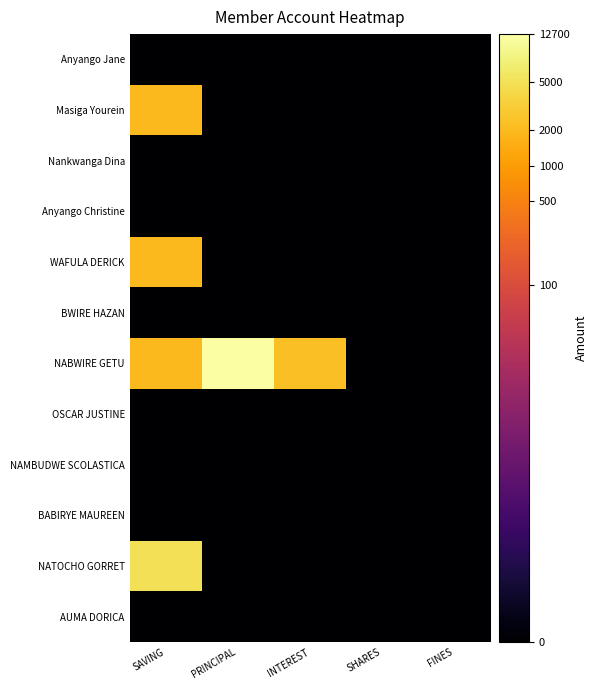

Count the number of categories in the chart.

5